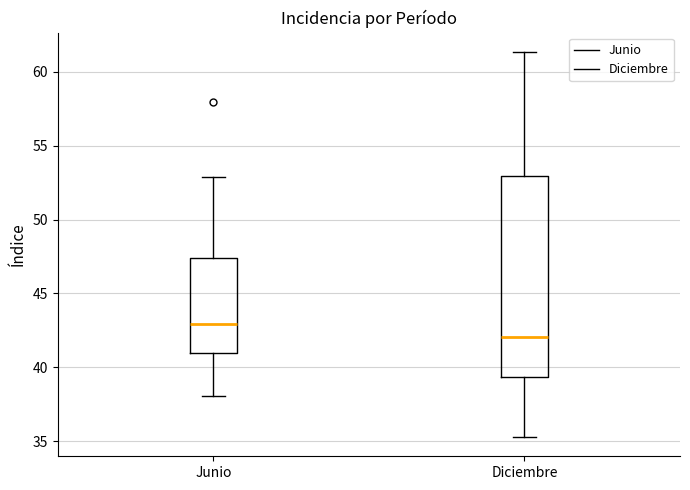

Which box's median line is the lowest?

Diciembre